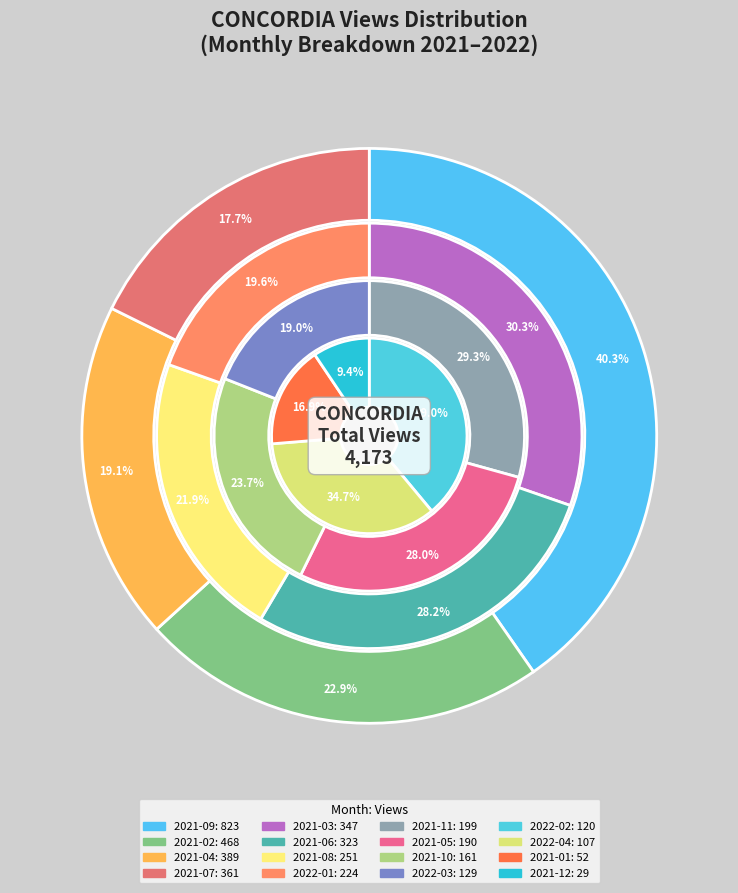

How many slices are in this pie chart?

16